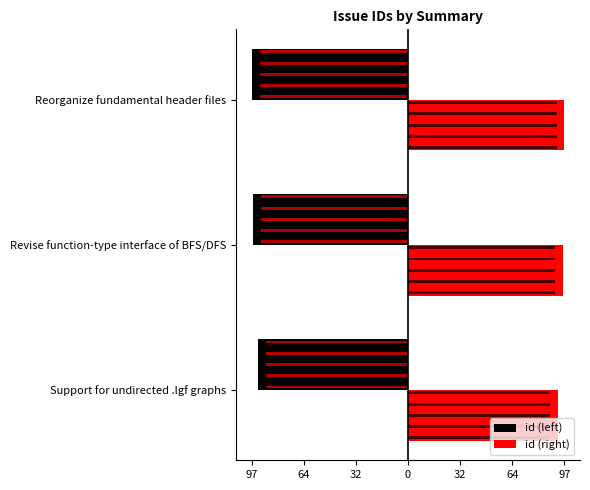

The id (right) series shows 163 at Revise function-type interface of BFS/DFS. True or false?

False